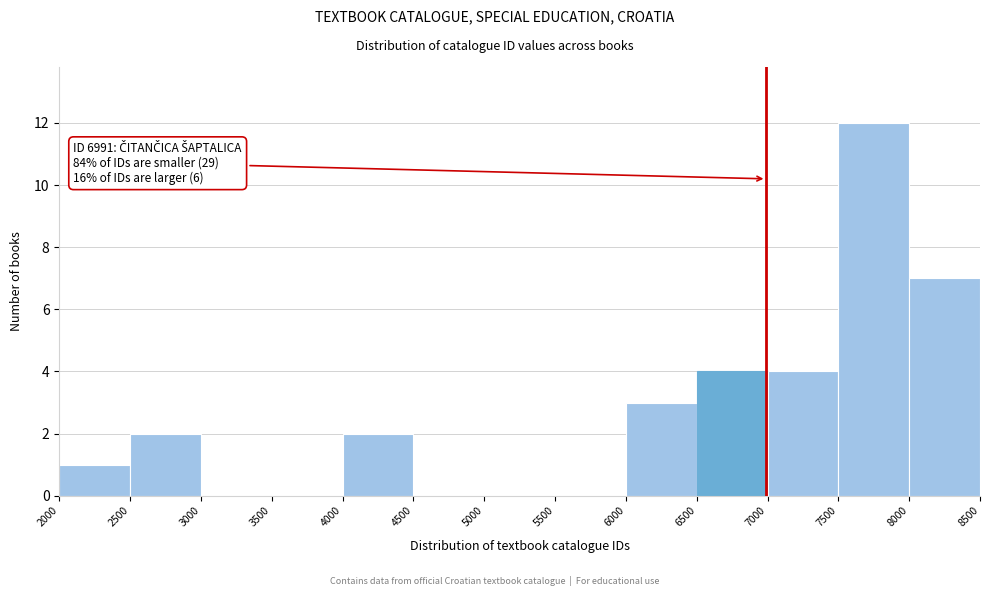

Which range on the x-axis has the tallest bar?

7500 to 8000